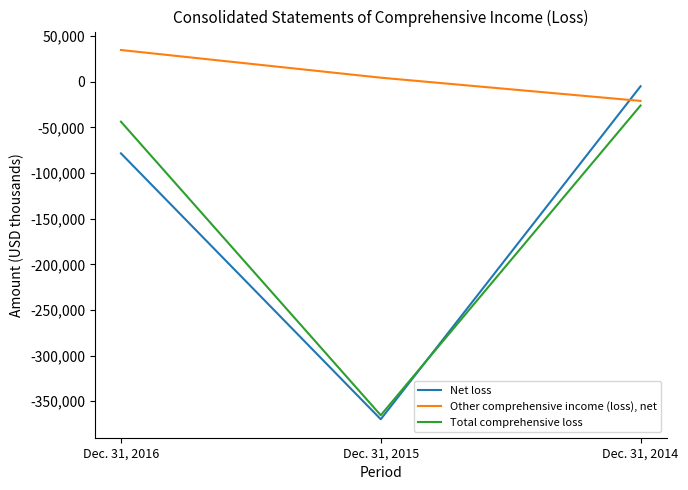

Reading left to right, list all the values displayed in this chart.

Net loss: Dec. 31, 2016=-78498	Dec. 31, 2015=-369682	Dec. 31, 2014=-5039
Other comprehensive income (loss), net: Dec. 31, 2016=34678	Dec. 31, 2015=4384	Dec. 31, 2014=-21070
Total comprehensive loss: Dec. 31, 2016=-43820	Dec. 31, 2015=-365298	Dec. 31, 2014=-26109